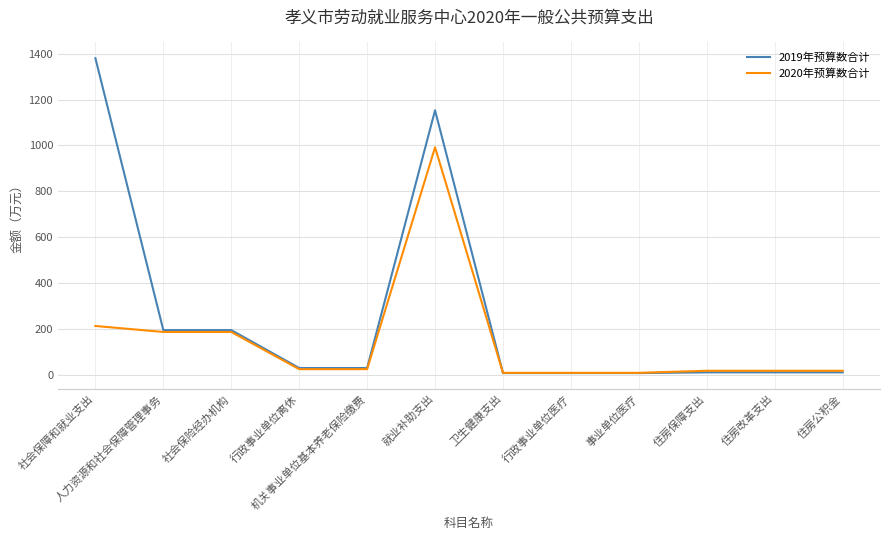

The 2019年预算数合计 series shows 31 at 行政事业单位离休. True or false?

True